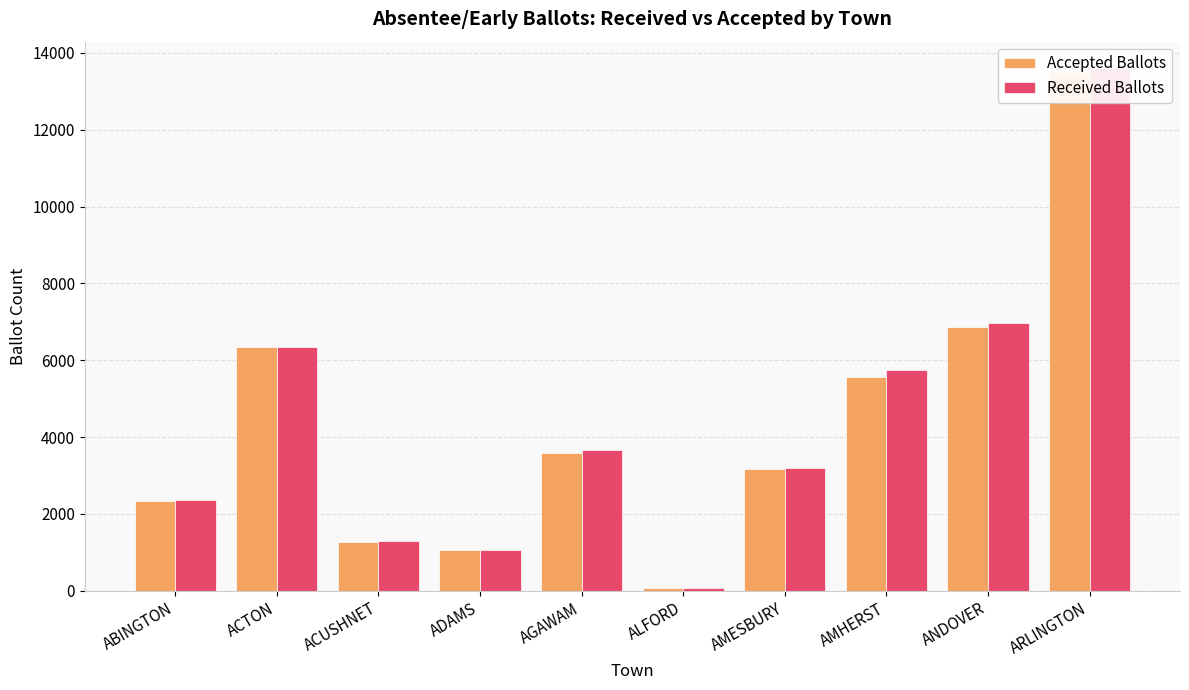

What is the difference between the Received Ballots values at ALFORD and ADAMS?

984